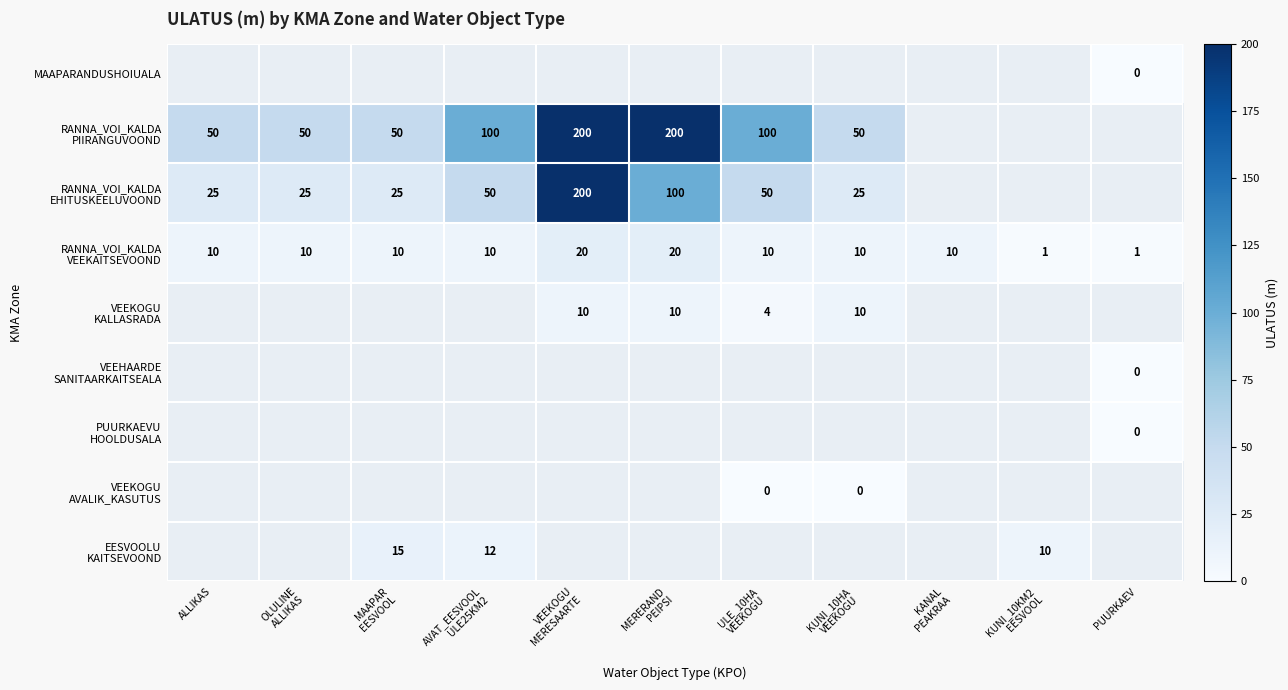

What is the approximate value of RANNA_VOI_KALDA VEEKAITSEVOOND at KUNI_10HA VEEKOGU?

10.0